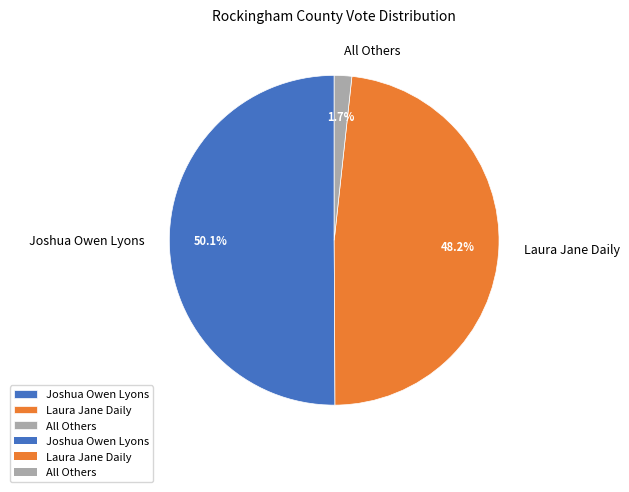

Which slice is the smallest?

All Others